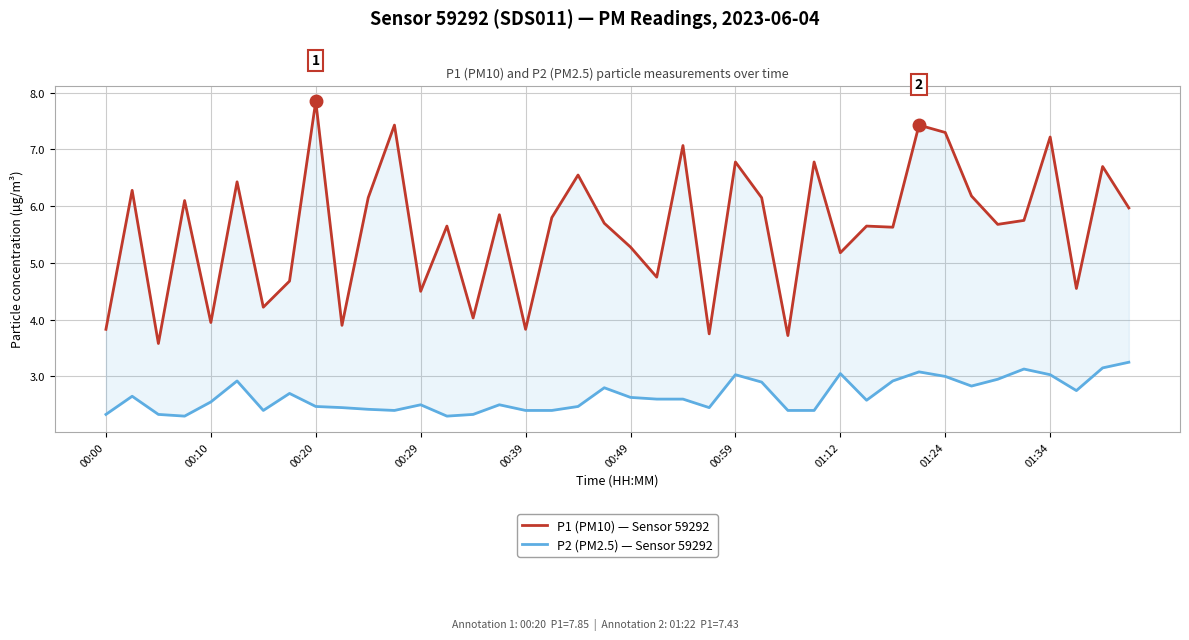

Is this an area chart (filled region under the line)?

No